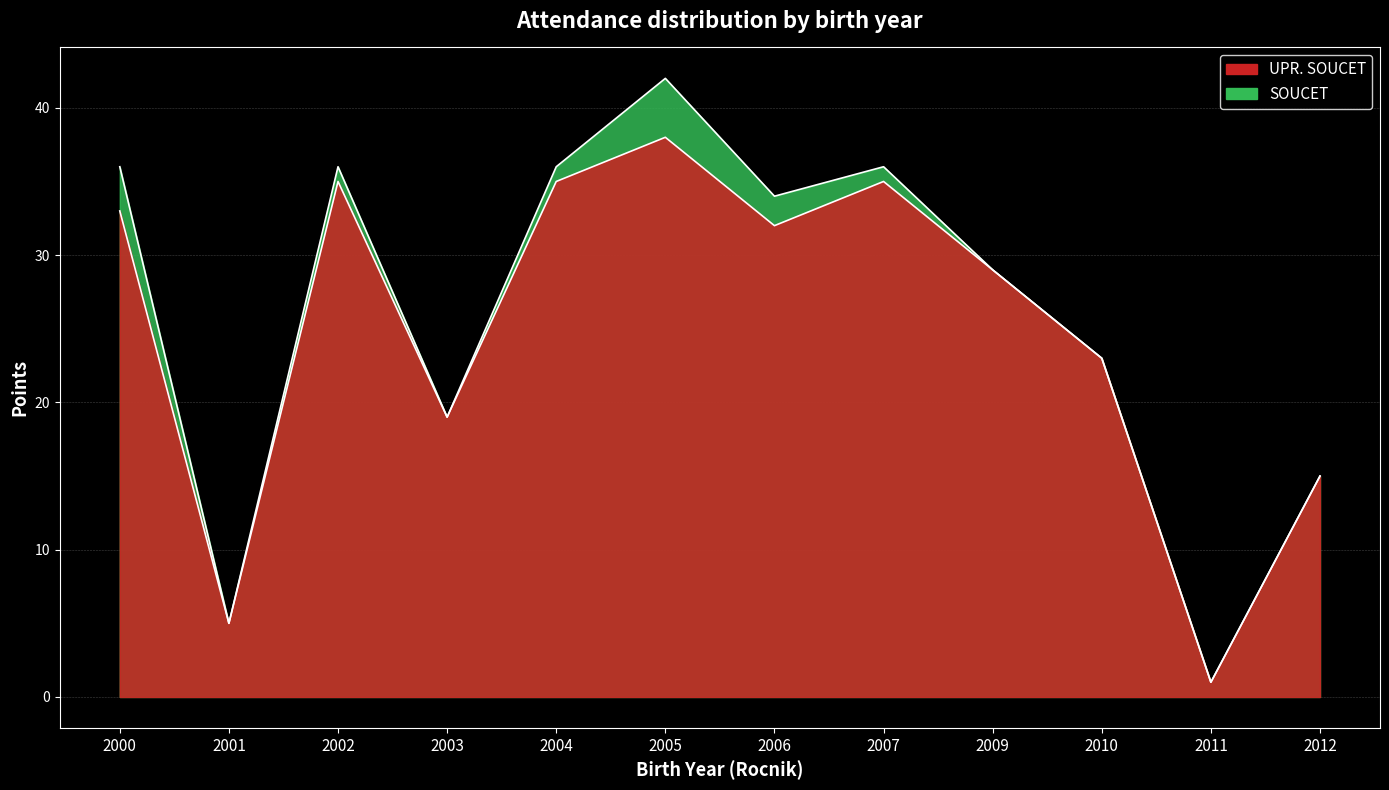

What is the value of the SOUCET point at the 4th from the left?

19